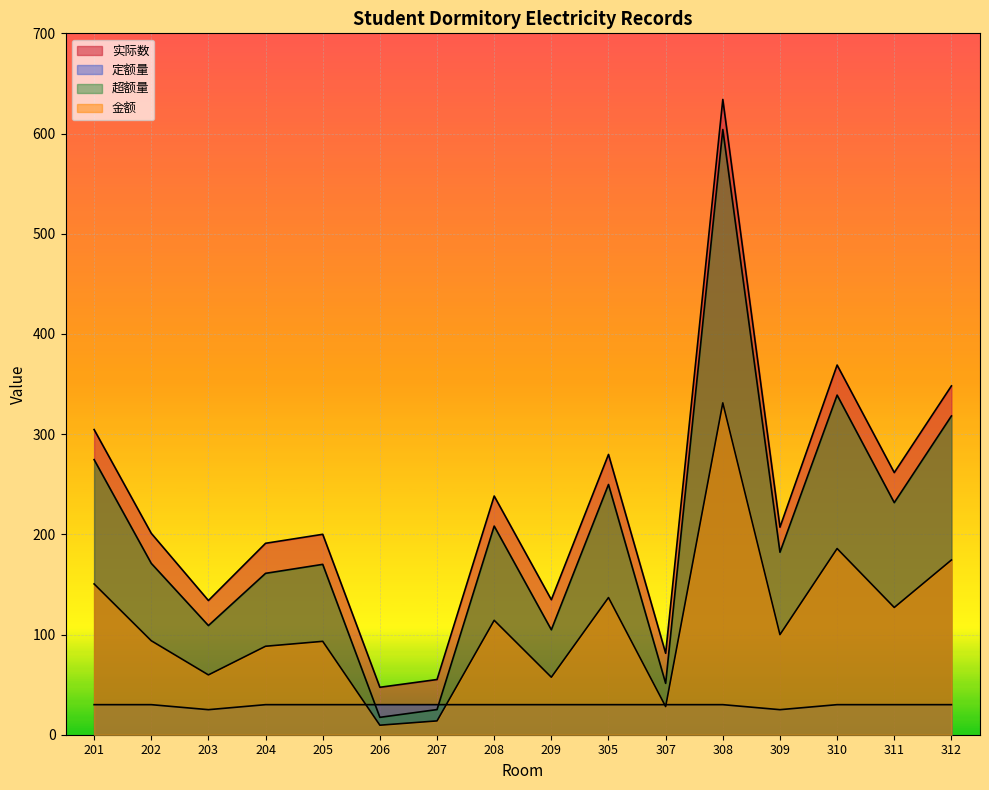

What is the average value of the 实际数 series?

230.4